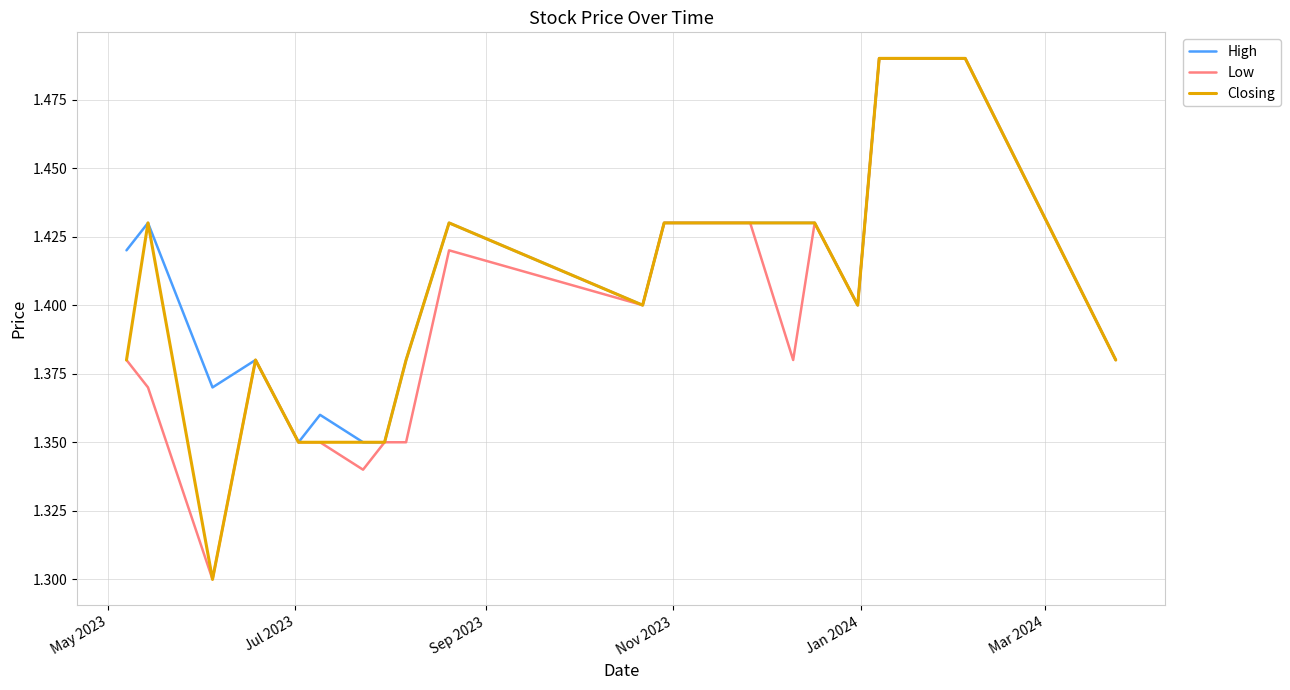

What are all the series names shown in the legend?

High, Low, Closing